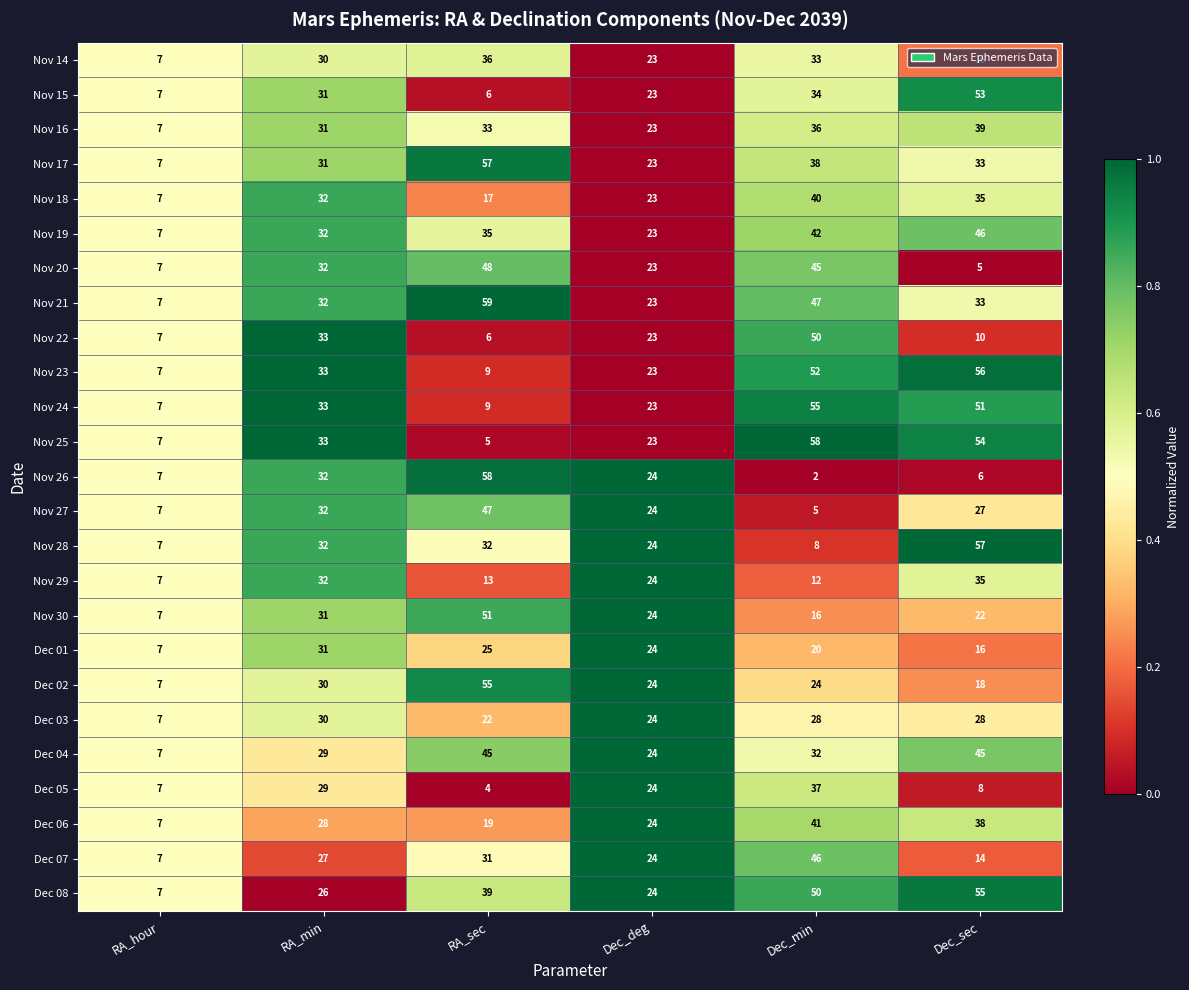

Which series has the widest spread of values?

Nov 26